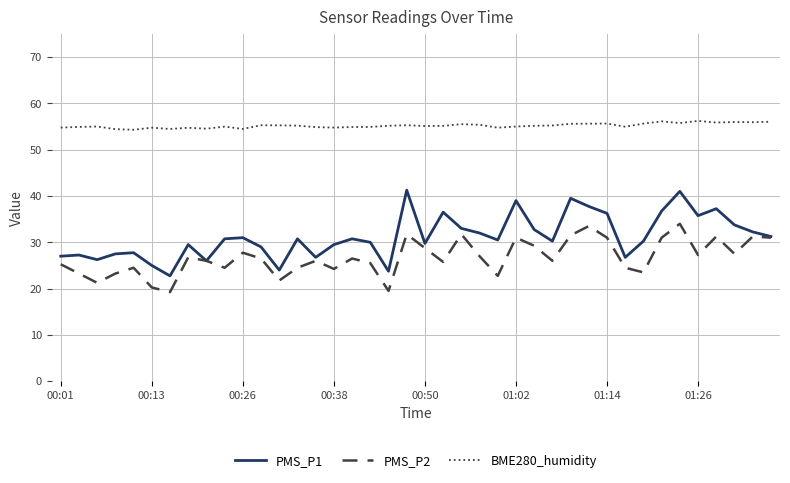

What is the difference between the maximum and minimum values in the PMS_P1 series?

18.5